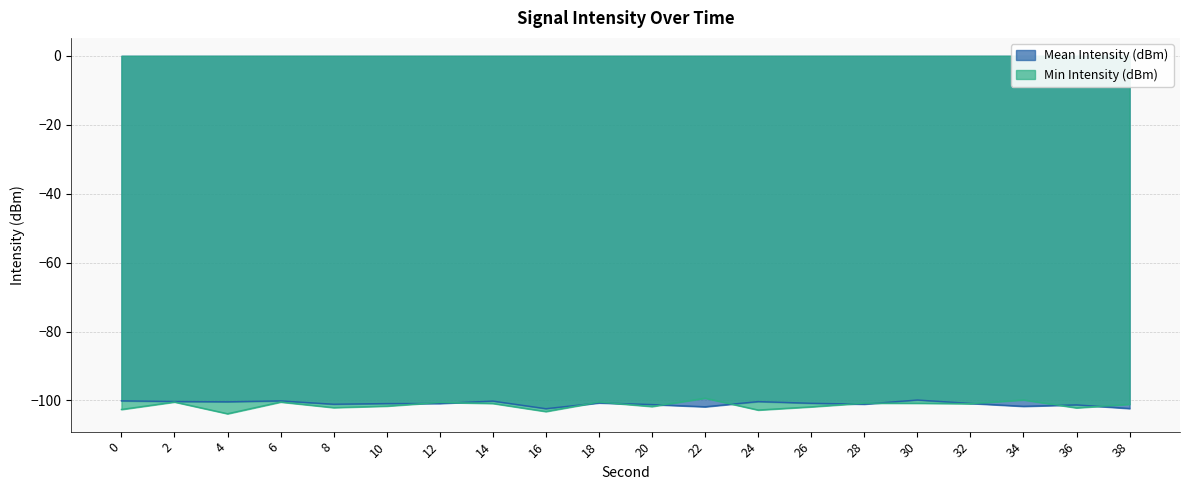

How many values in the Mean Intensity (dBm) series are below -100?

19